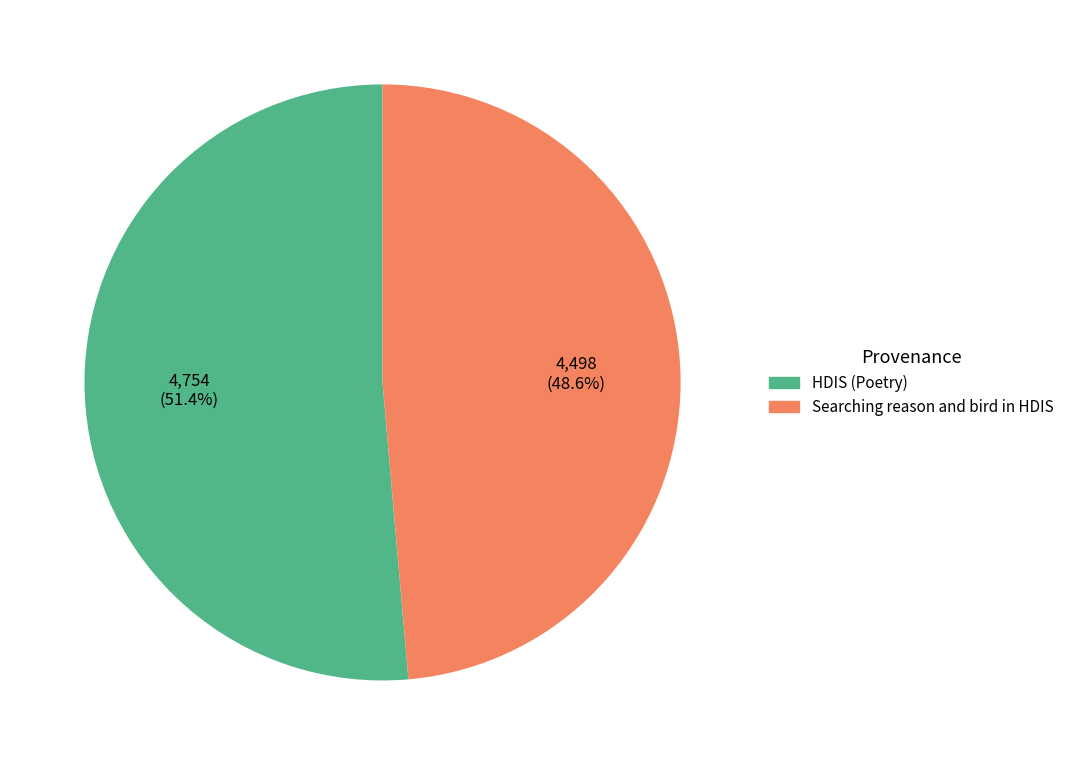

Rank the categories by value from lowest to highest.

Searching reason and bird in HDIS, HDIS (Poetry)